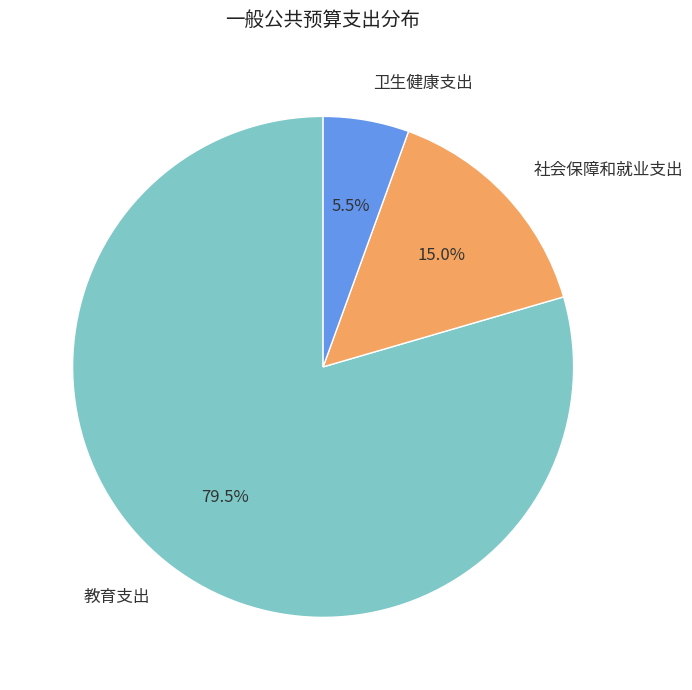

To the nearest percent, what percentage of the pie is 社会保障和就业支出?

15%